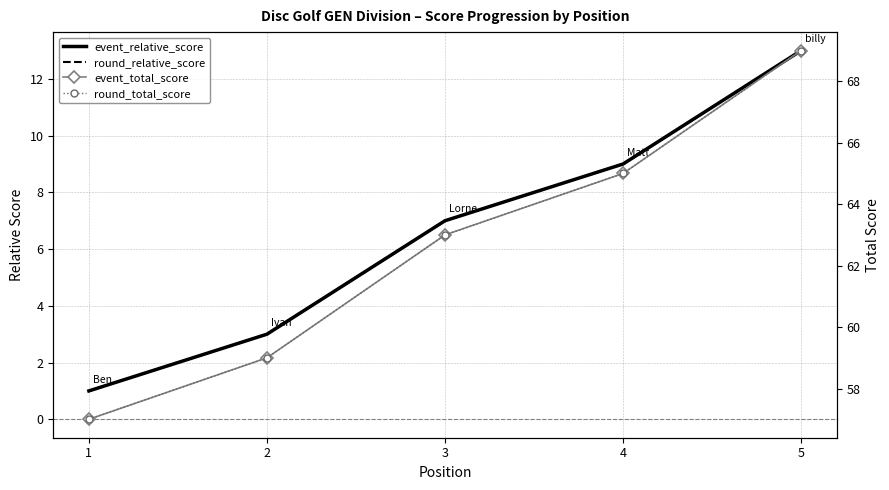

How many categories are shown in the chart?

5